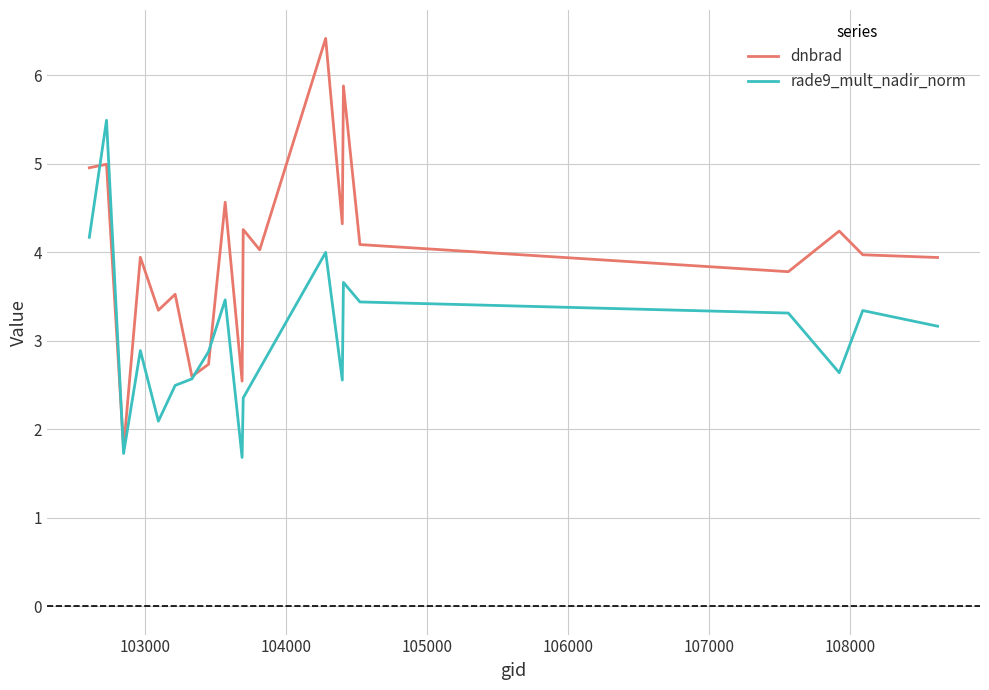

Which series has the widest spread of values?

dnbrad